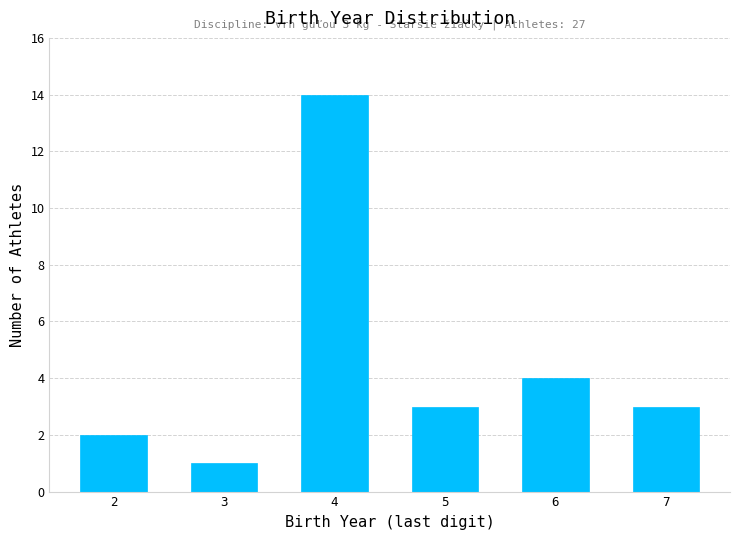

Reading left to right, extract all data points from this chart.

2	1	14	3	4	3